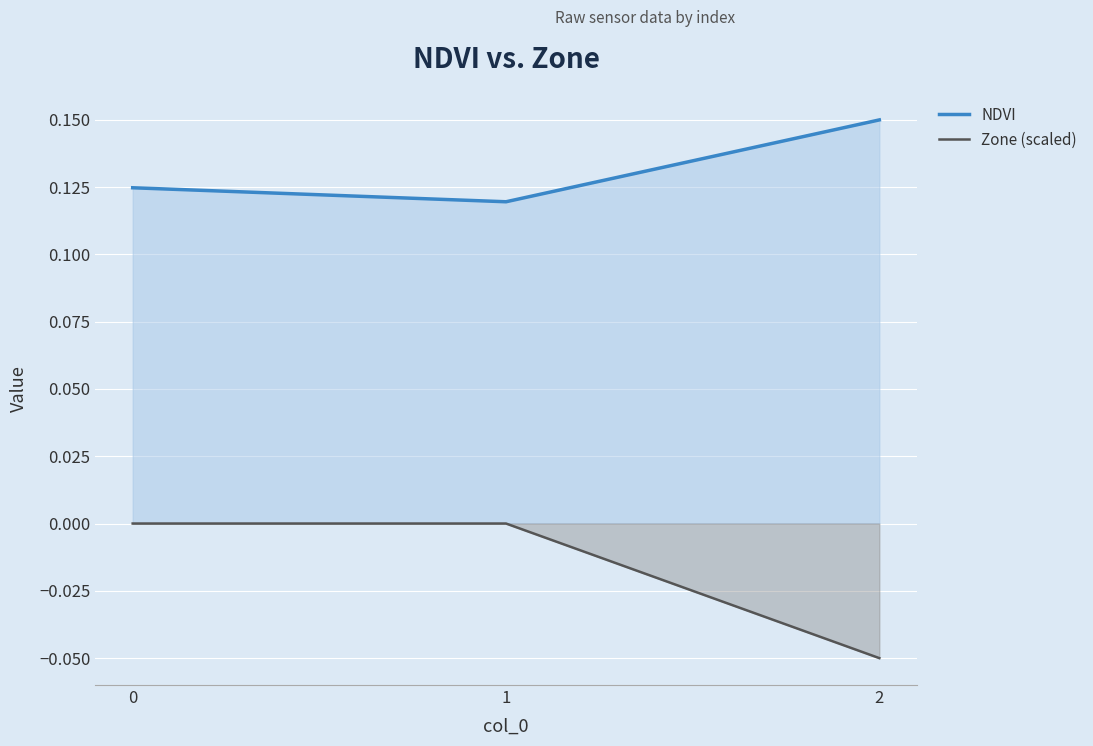

Which series has the largest range (max minus min)?

Zone (scaled)